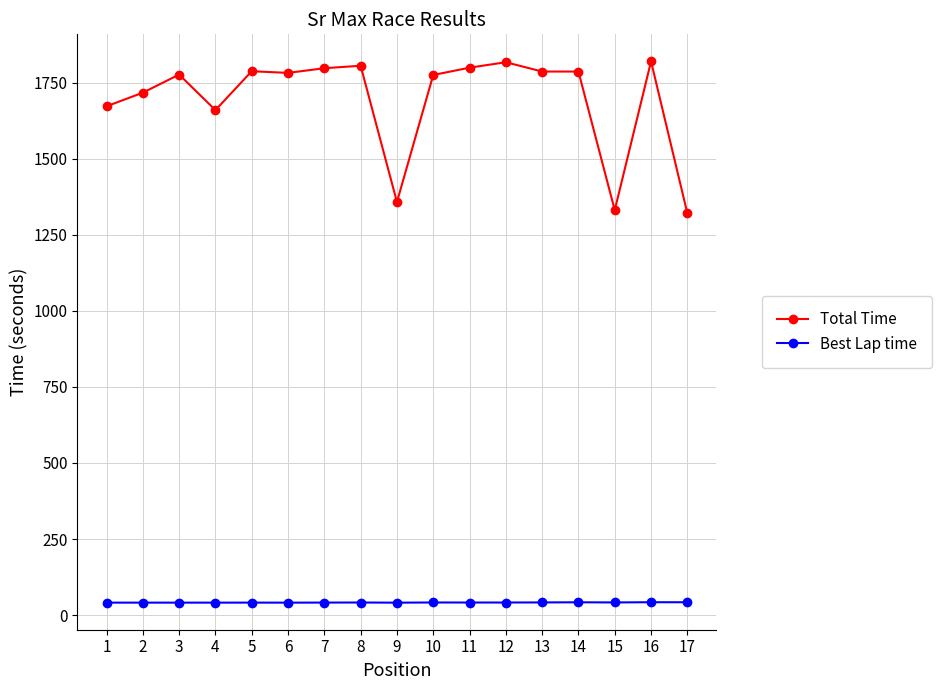

What is the smallest value displayed?

41.1